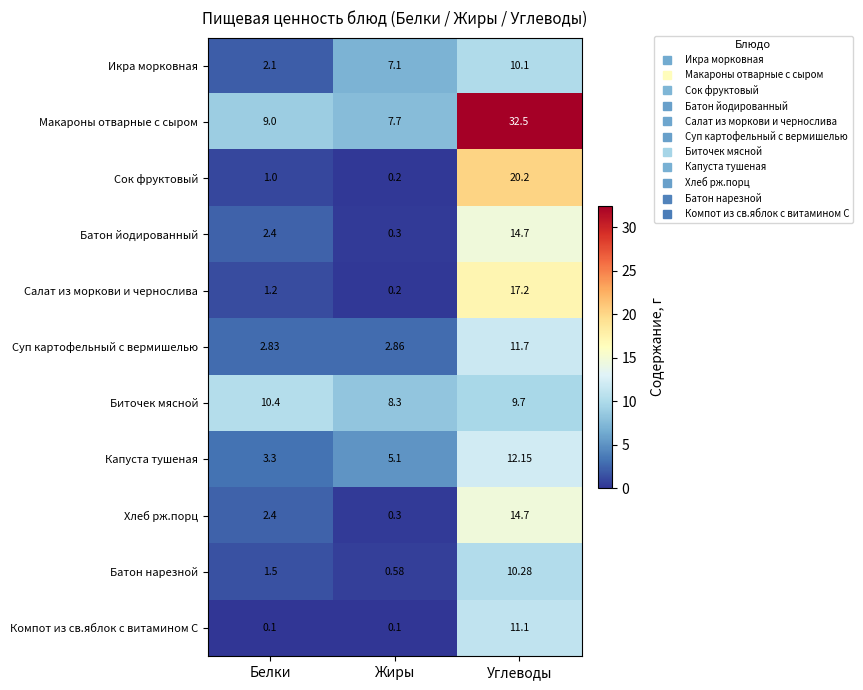

Which category has the highest value in the Компот из св.яблок с витамином С series?

Углеводы